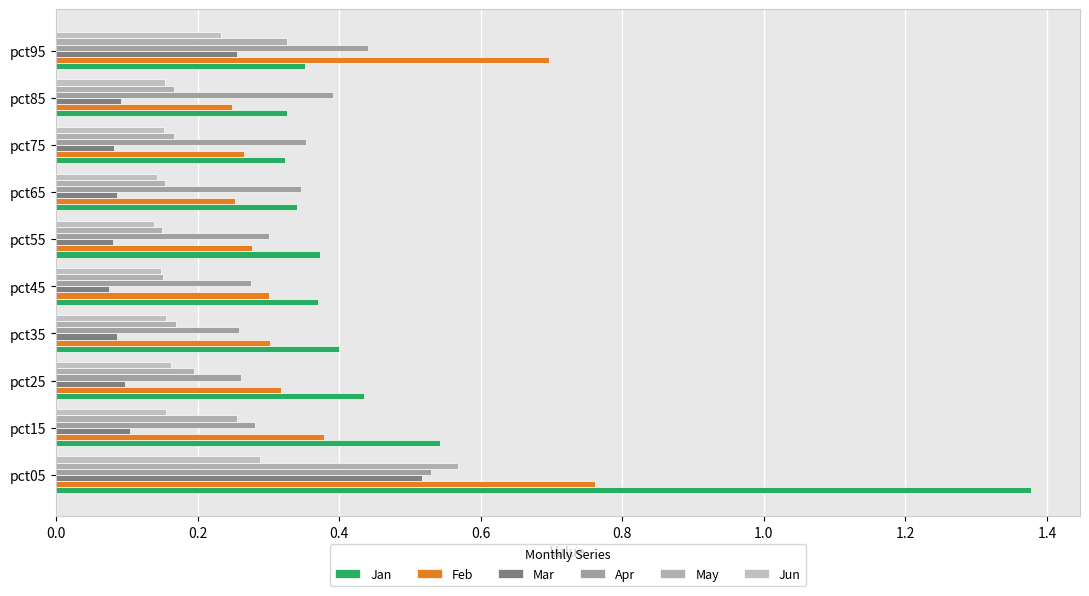

Count the number of data series in this chart.

6